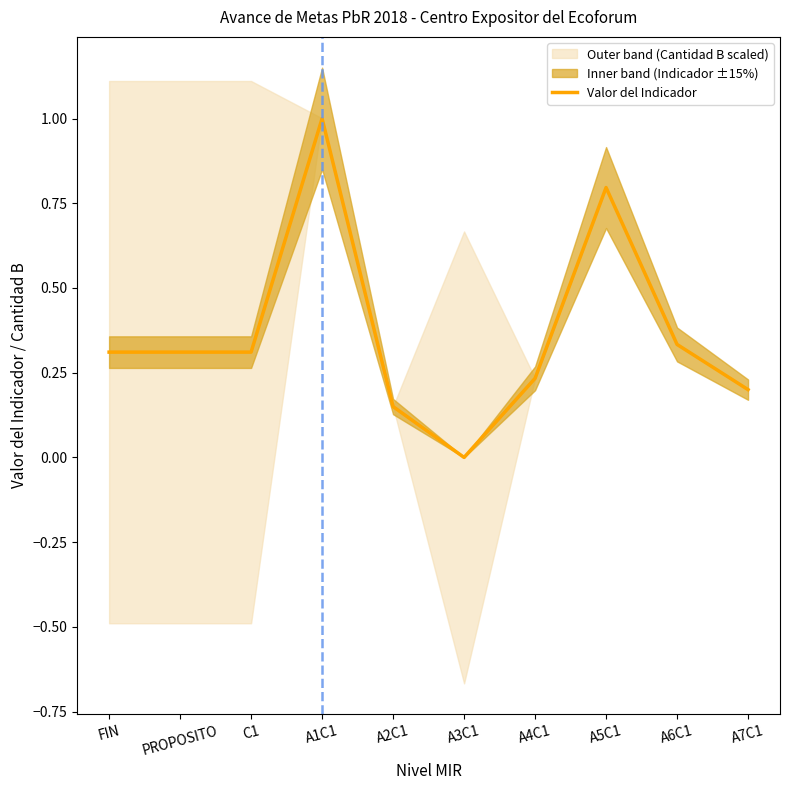

Which has a higher value, A3C1 or A5C1?

A5C1